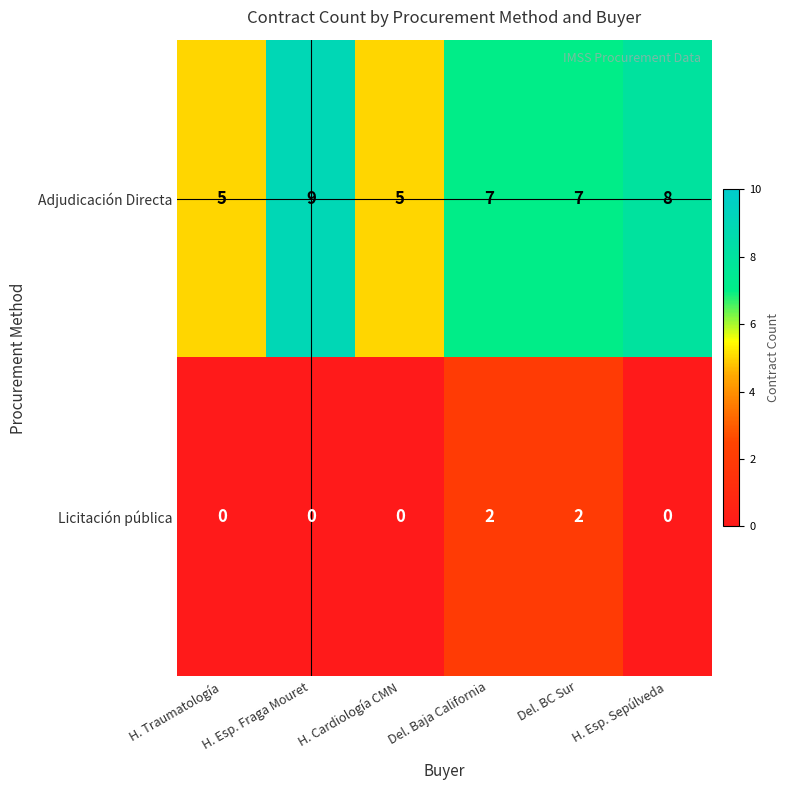

Which label corresponds to the largest value in the chart?

H. Esp. Fraga Mouret